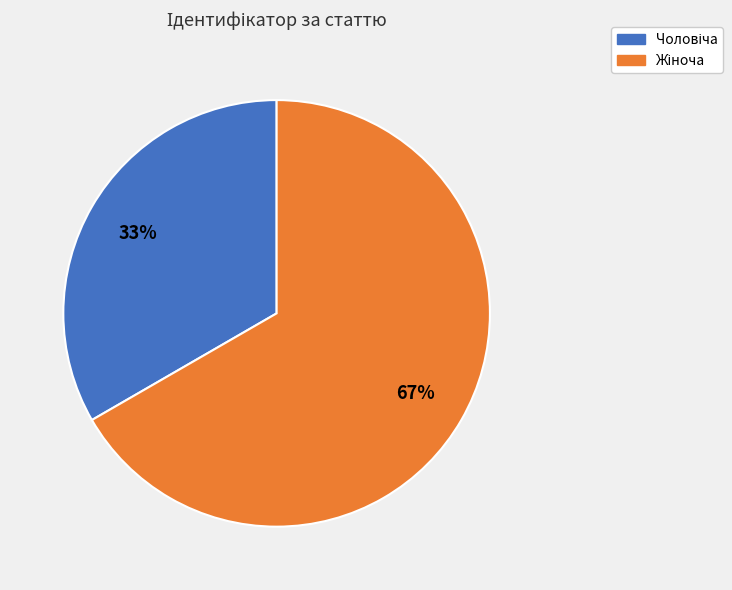

To the nearest percent, what is the average slice percentage?

50%